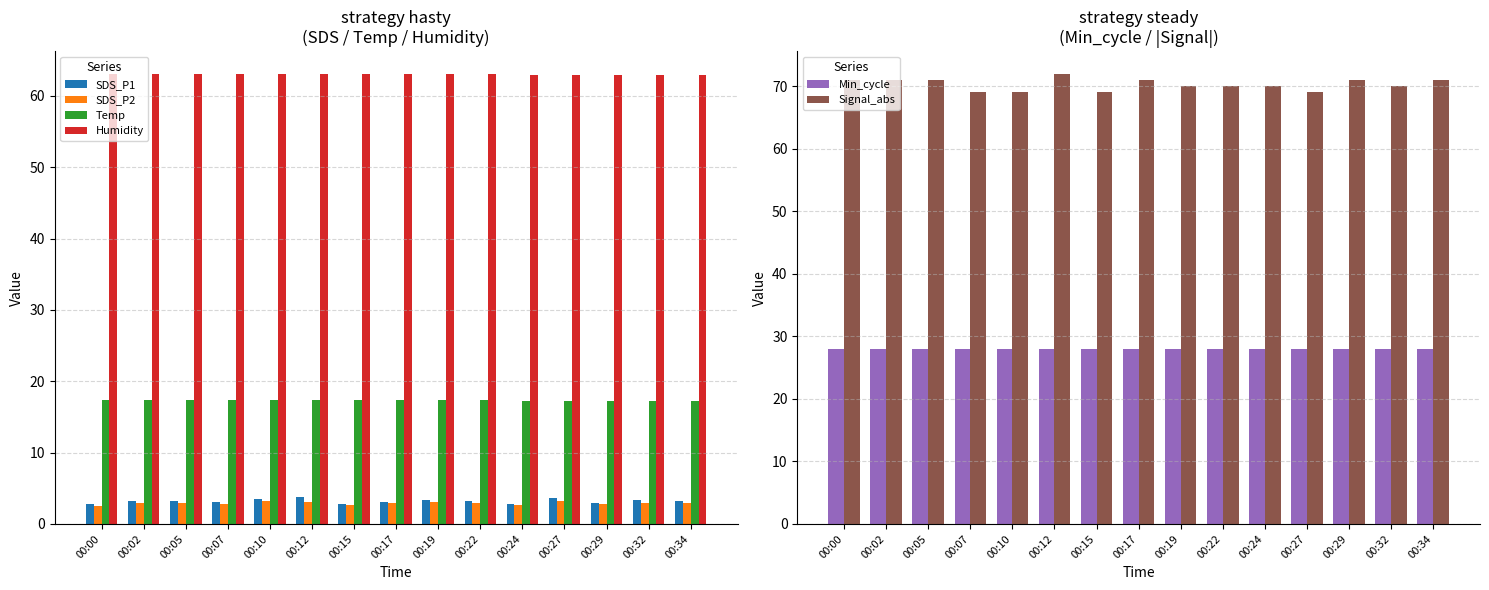

Between 00:15 and 00:29, which is larger?

00:29